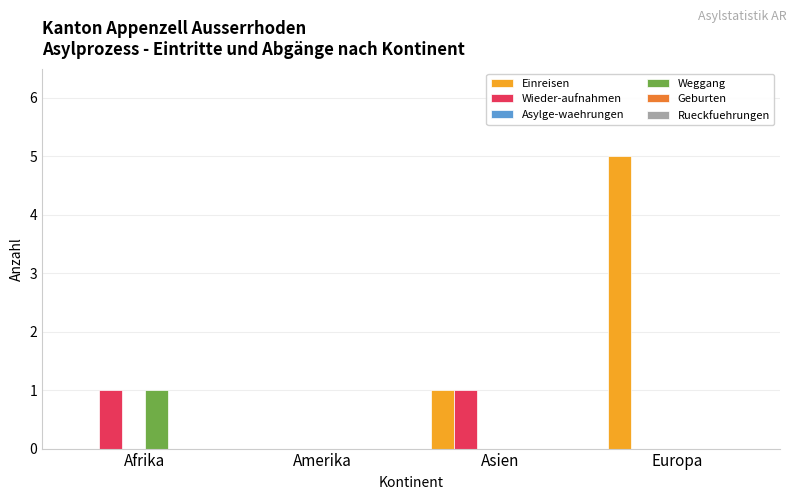

Which label corresponds to the largest value in the chart?

Europa